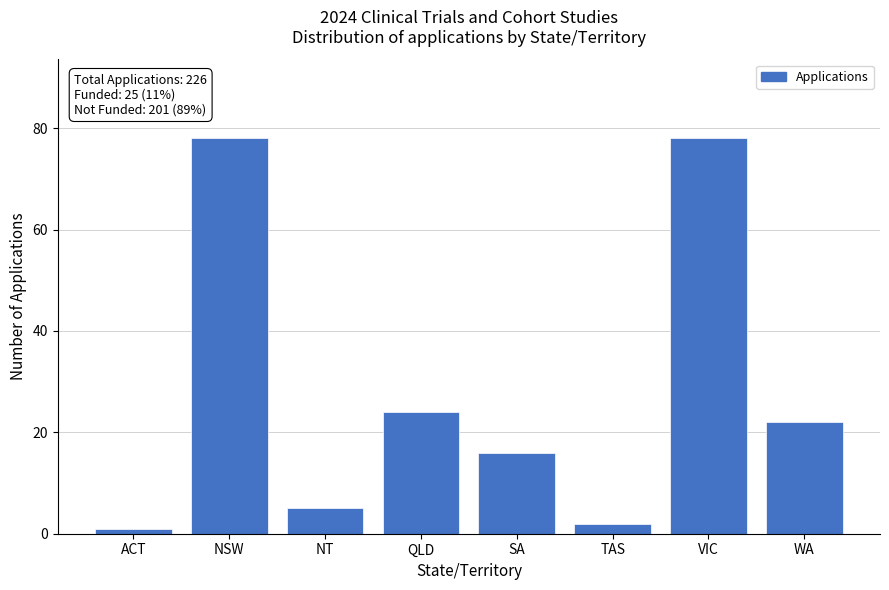

Reading left to right, what are all the values shown in this chart?

1	78	5	24	16	2	78	22